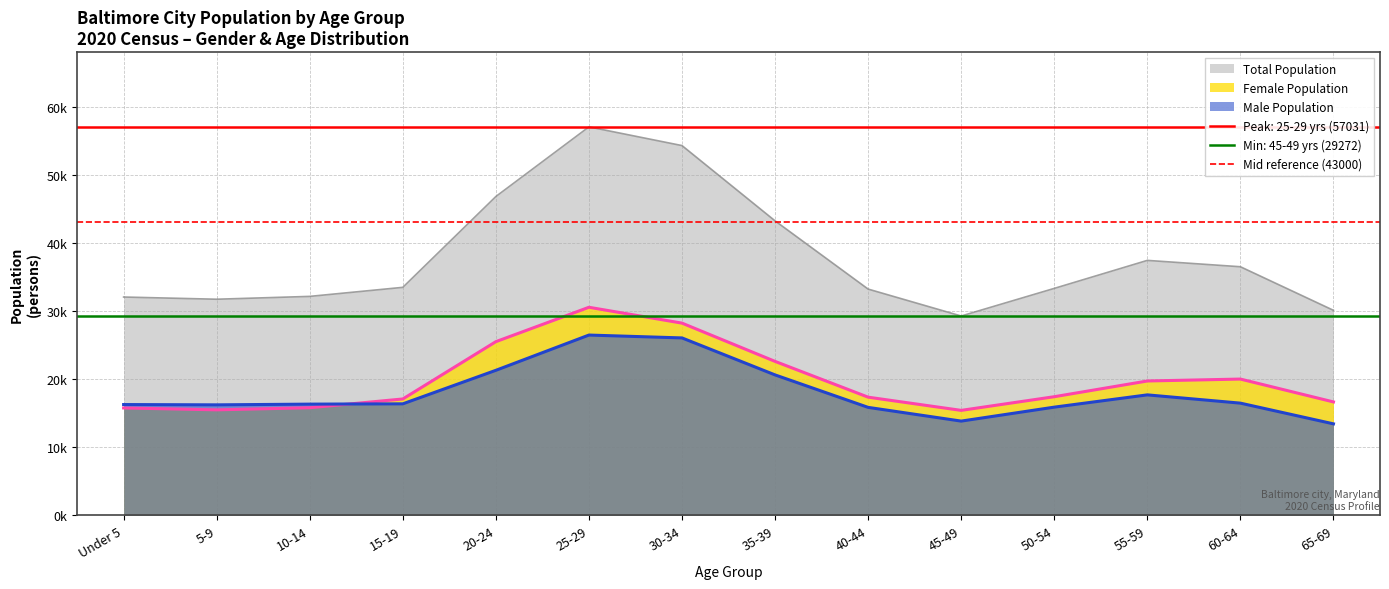

Where is Male Population nearest to the value 19961?

35-39